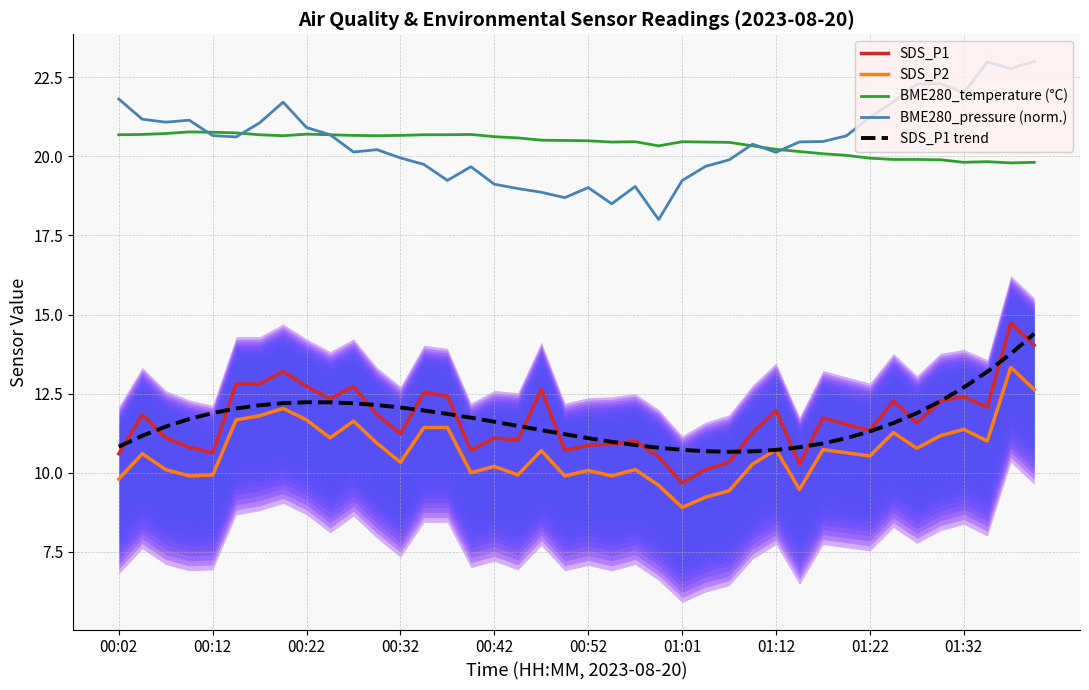

Is it true that SDS_P1 trend equals 18.3 at 00:12?

False